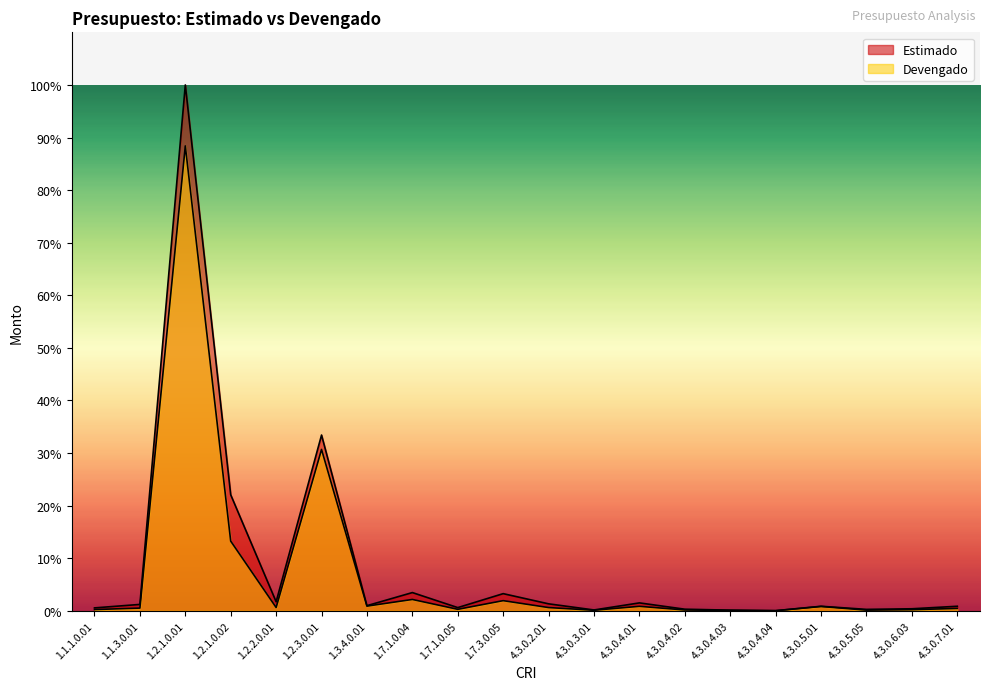

At which category does Estimado reach its first local valley?

1.2.2.0.01